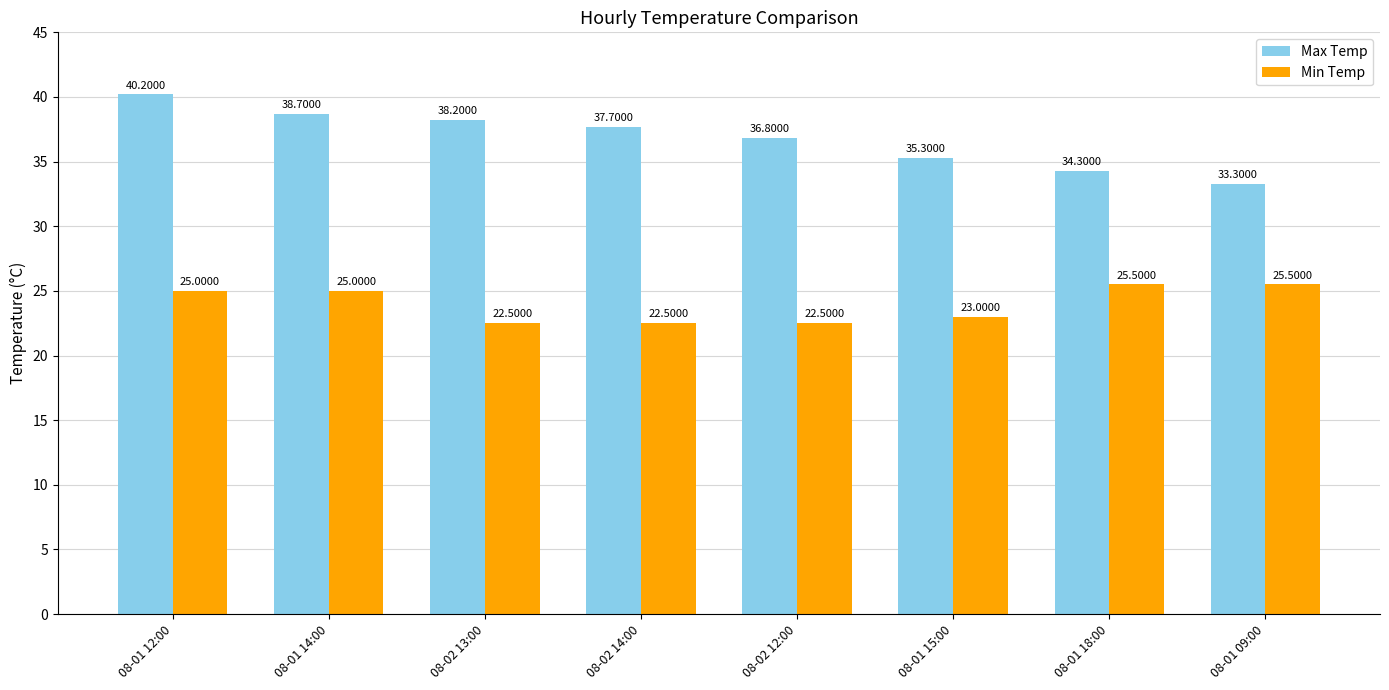

Rank the series by their average value, from highest to lowest.

Max Temp, Min Temp